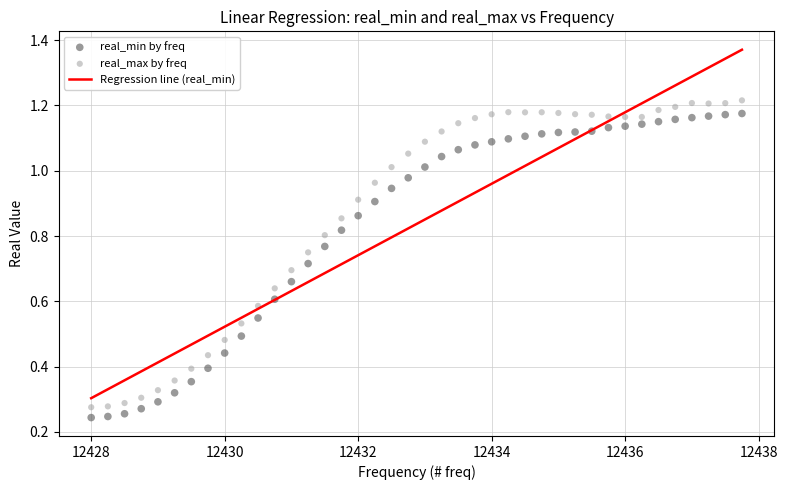

Which series has the widest spread of Y values?

real_max by freq